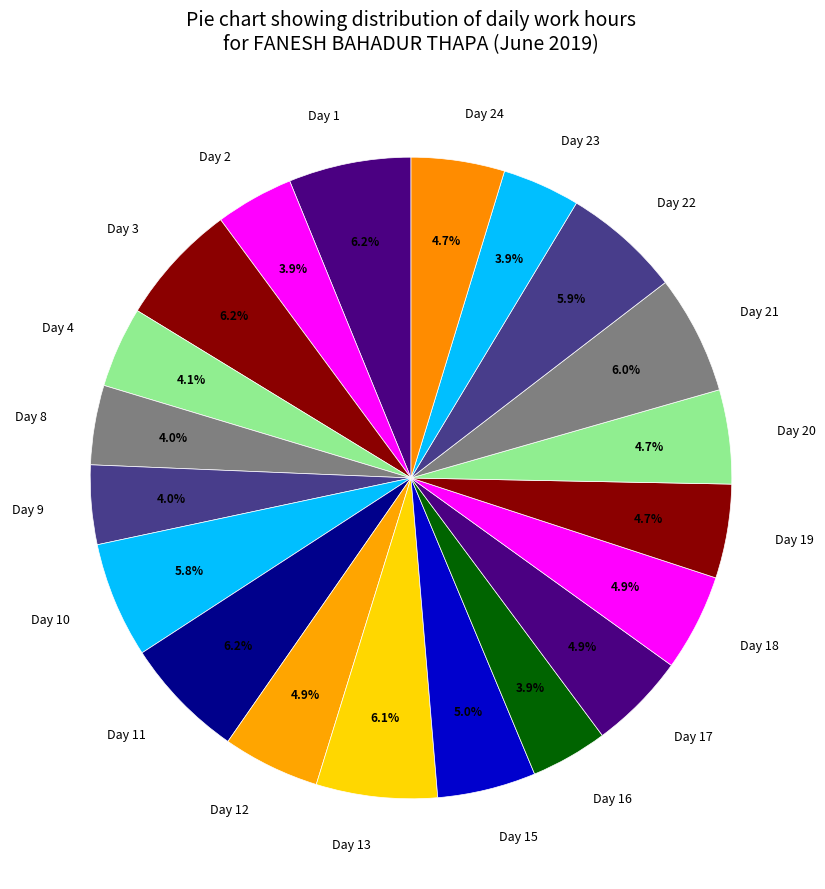

How much of the chart is everything except Day 15?

95.0%